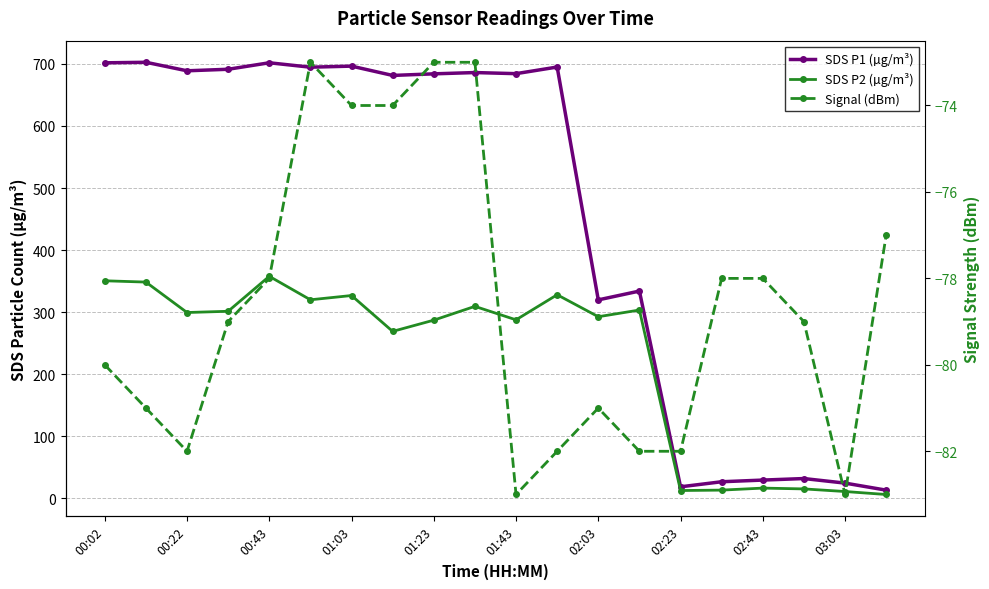

Reading left to right, extract all data points from this chart.

SDS P1 (µg/m³): 701.7	702.5	688.8	691.3	701.8	694.6	696.4	681.4	683.9	686.0	684.2	694.9	319.8	334.0	18.6	26.8	29.5	31.9	24.6	13.3
SDS P2 (µg/m³): 350.6	348.4	299.4	301.4	357.7	319.9	326.8	269.0	287.1	309.3	287.6	328.1	292.6	303.4	12.7	13.3	16.6	15.2	11.1	6.2
Signal (dBm): -80.0	-81.0	-82.0	-79.0	-78.0	-73.0	-74.0	-74.0	-73.0	-73.0	-83.0	-82.0	-81.0	-82.0	-82.0	-78.0	-78.0	-79.0	-83.0	-77.0